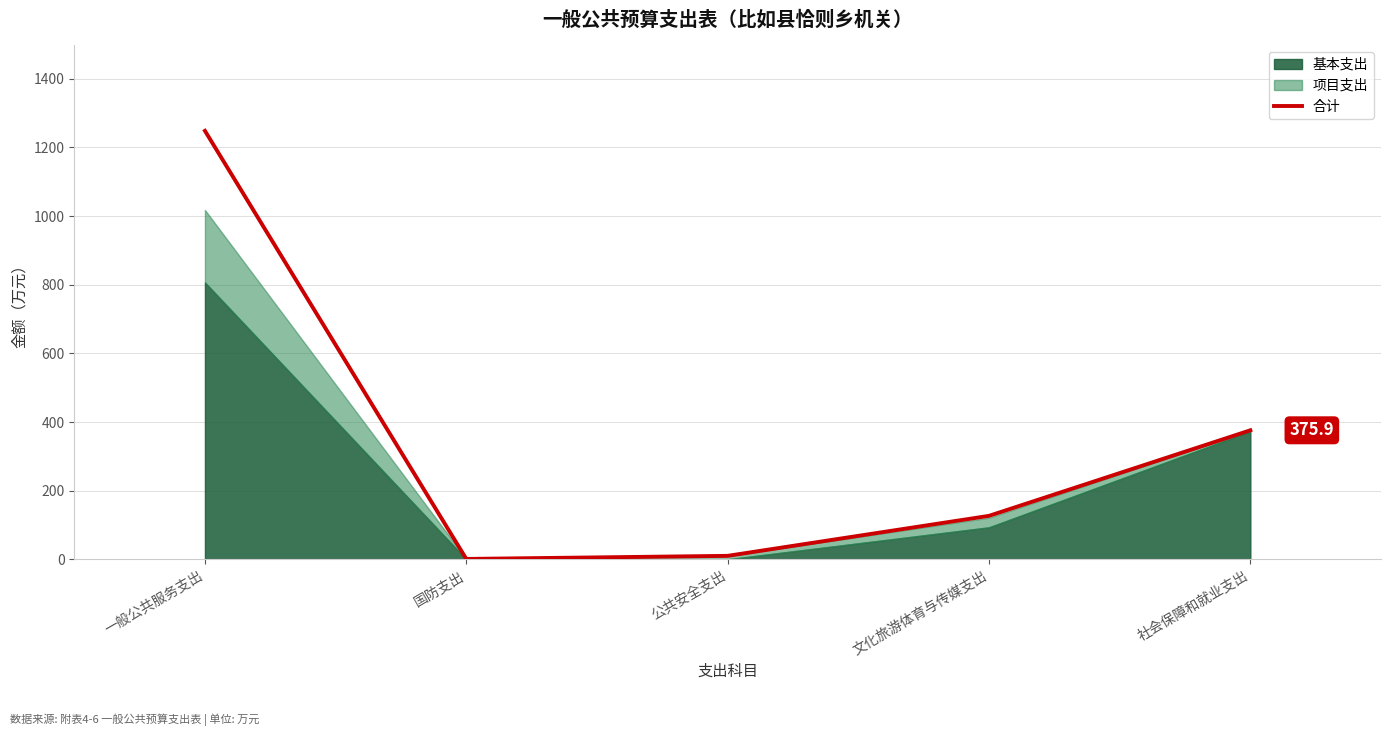

List the labels in order of value, smallest first.

国防支出, 公共安全支出, 文化旅游体育与传媒支出, 社会保障和就业支出, 一般公共服务支出